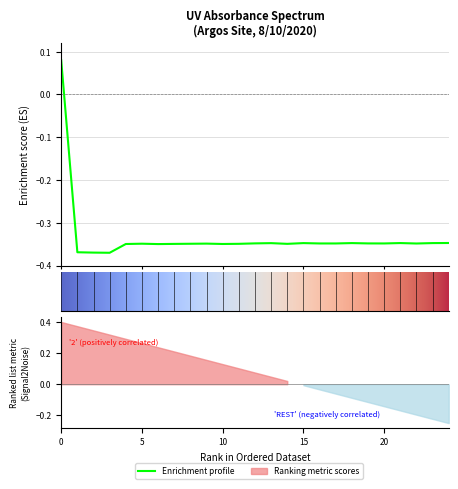

Is this an area chart (filled region under the line)?

No